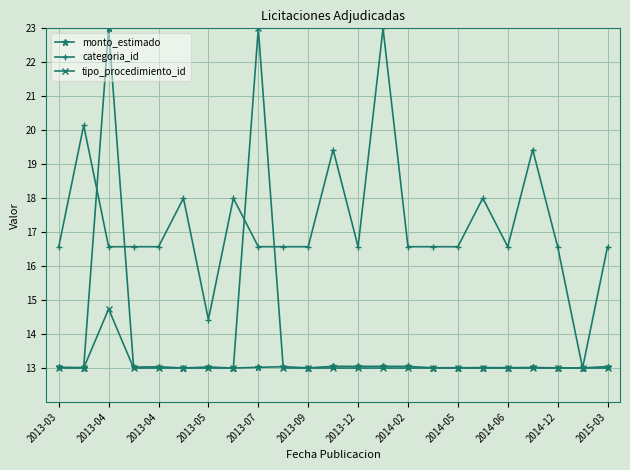

True or false: tipo_procedimiento_id has more than 0 interior local peaks.

True